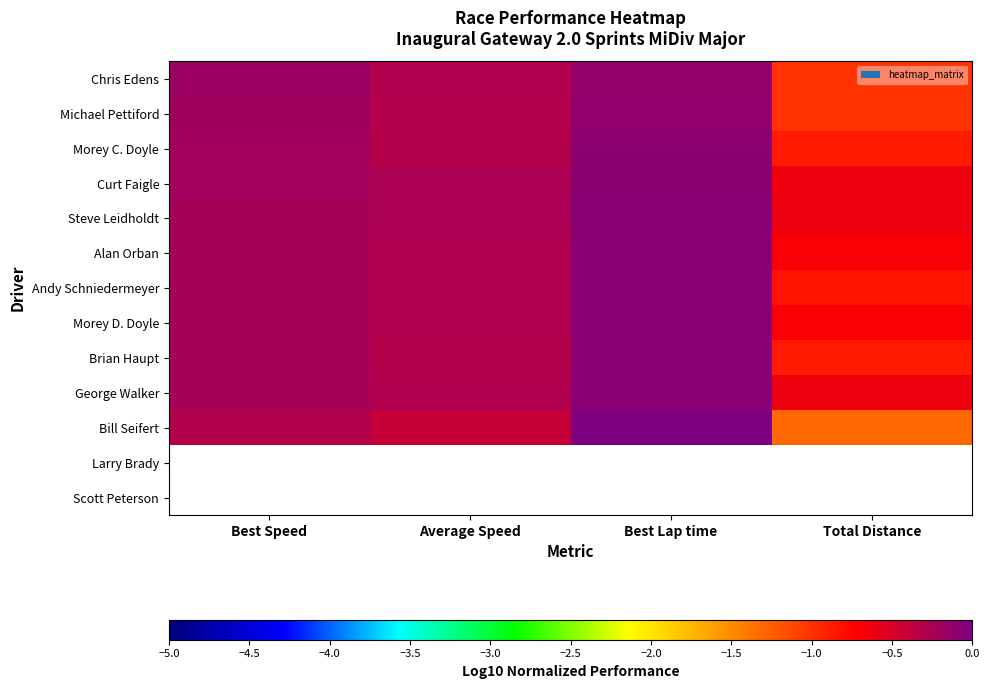

What is the minimum value shown in the chart?

-1.3